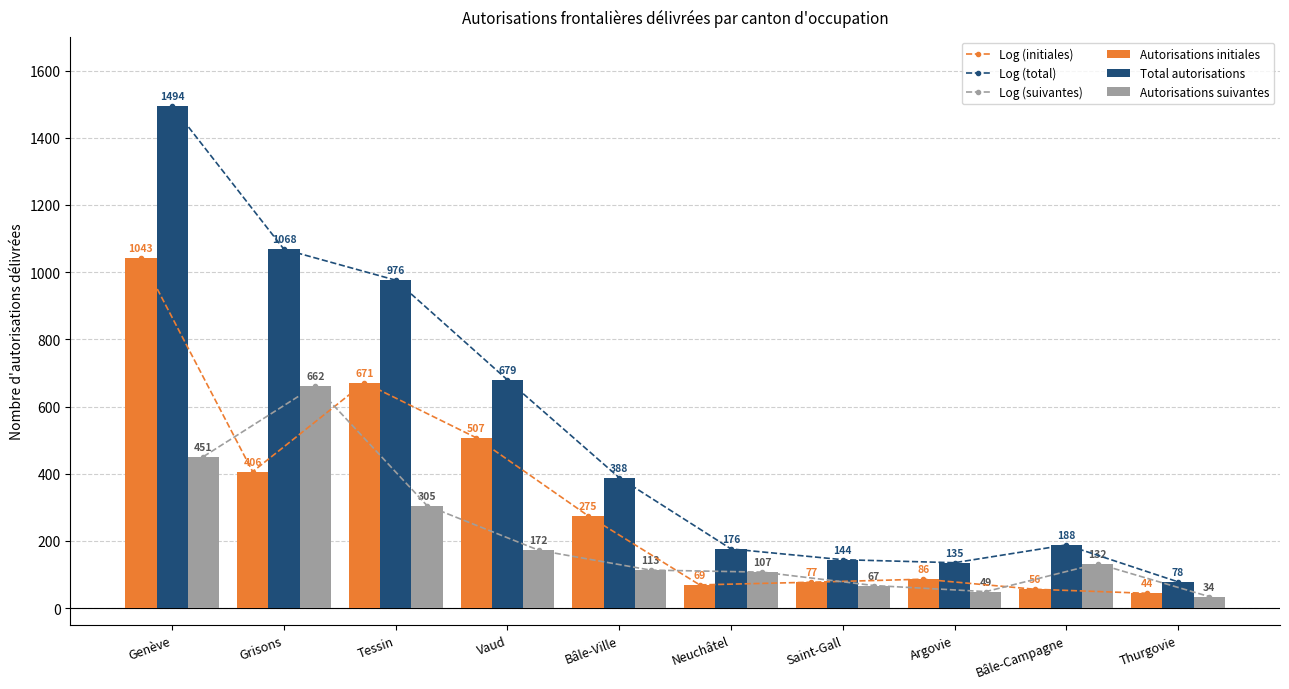

What are all the series names shown in the legend?

Log (initiales), Log (total), Log (suivantes), Autorisations initiales, Total autorisations, Autorisations suivantes